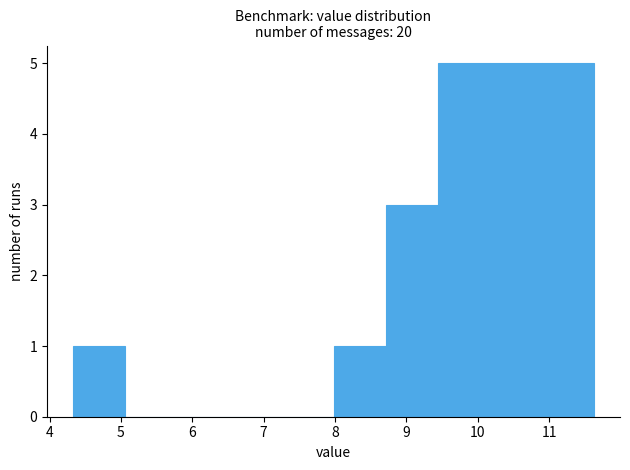

Reading left to right, list every bar in this chart as the range it spans on the x-axis followed by its height. Neither the bar edges nor the heights are printed on the chart, so give them approximately, as read against the axes.

4.33 to 5.06: 1
5.06 to 5.79: 0
5.79 to 6.52: 0
6.52 to 7.25: 0
7.25 to 7.98: 0
7.98 to 8.71: 1
8.71 to 9.44: 3
9.44 to 10.17: 5
10.17 to 10.90: 5
10.90 to 11.63: 5